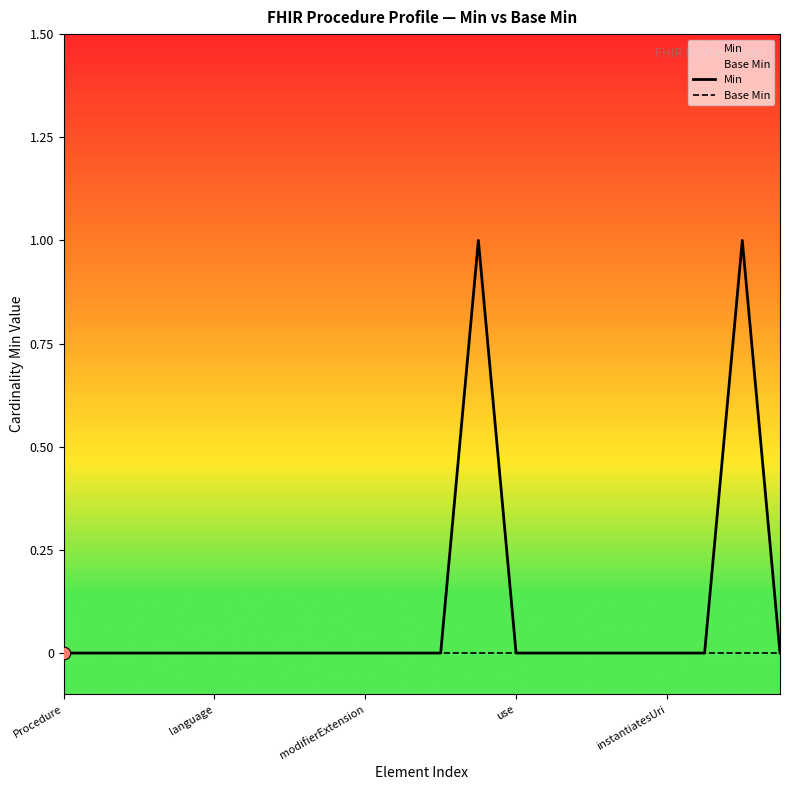

Which series reaches the maximum Y coordinate?

Min